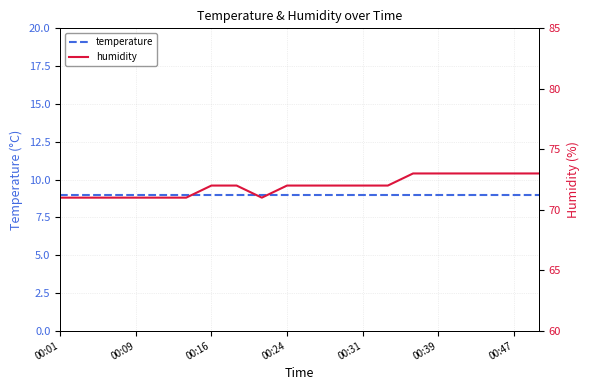

The humidity series shows 100 at 00:01. True or false?

False